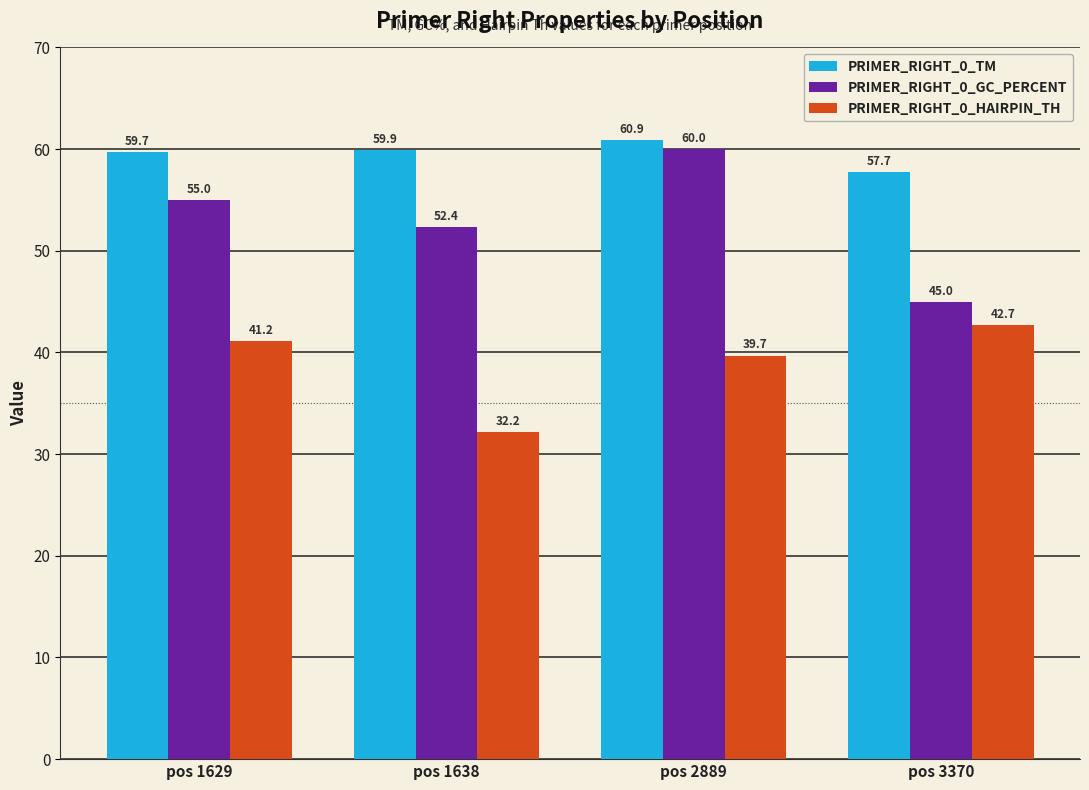

At which category is the sum across all series the highest?

pos 2889